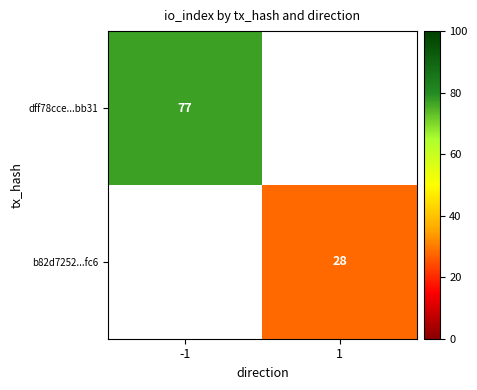

At how many categories does at least one series exceed 55?

1